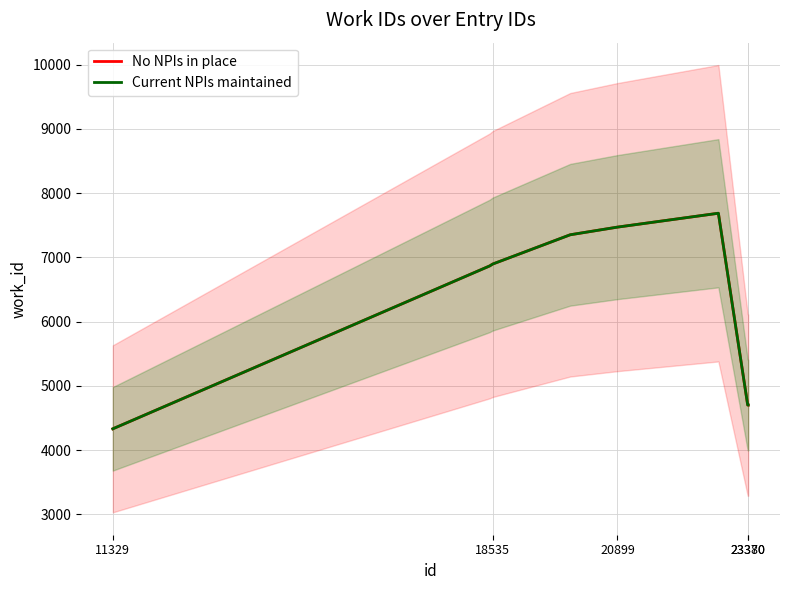

The value of Current NPIs maintained at 23380 is 4702. True or false?

True